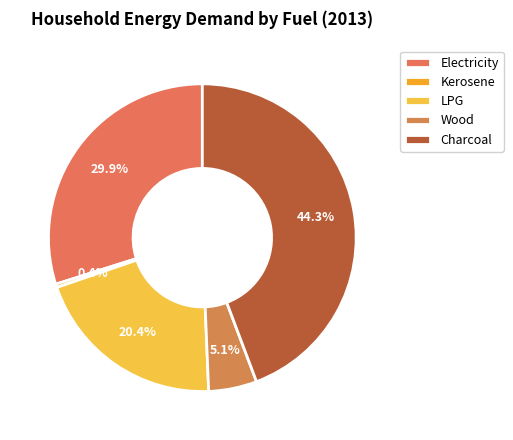

Which category has the biggest portion of the pie?

Charcoal